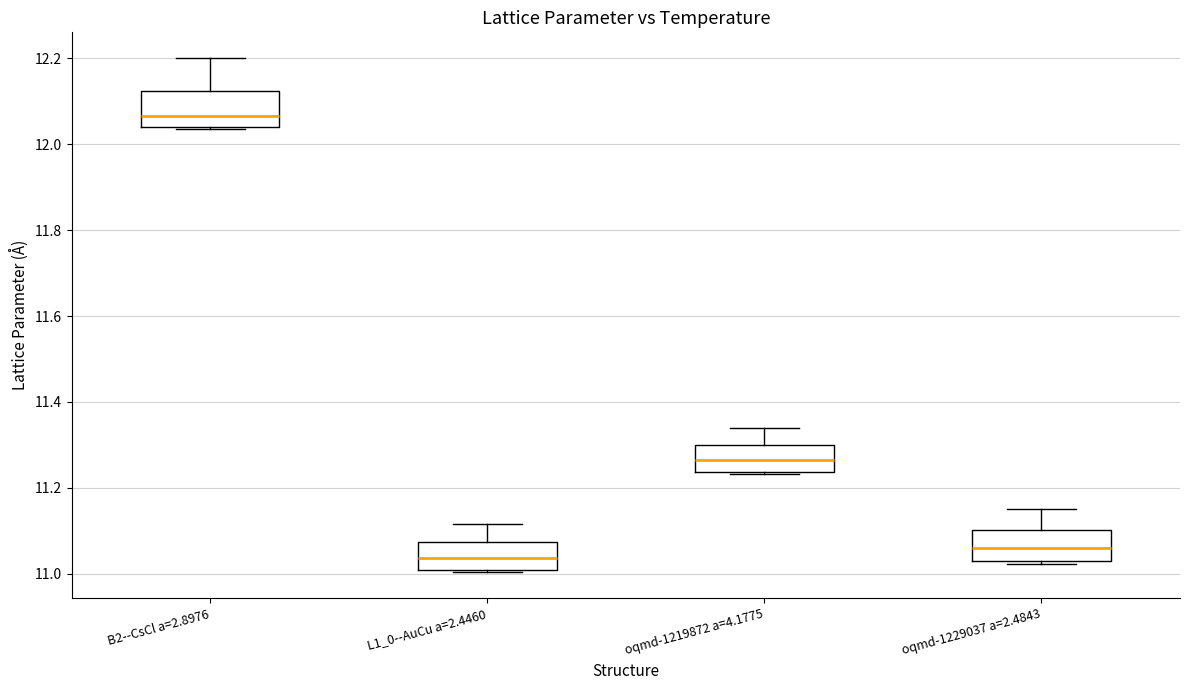

Reading left to right, read every box against the y-axis: the position of its median line, the range the box covers, and the ends of its whiskers. The values are not printed on the chart, so give them approximately, as read against the axis.

B2--CsCl a=2.8976: median 12.06, box 12.04 to 12.12, whiskers 12.04 to 12.20
L1_0--AuCu a=2.4460: median 11.04, box 11.00 to 11.08, whiskers 11.00 (just below the box's lower edge) to 11.12
oqmd-1219872 a=4.1775: median 11.26, box 11.24 to 11.30, whiskers 11.24 (just below the box's lower edge) to 11.34
oqmd-1229037 a=2.4843: median 11.06, box 11.04 to 11.10, whiskers 11.02 to 11.14